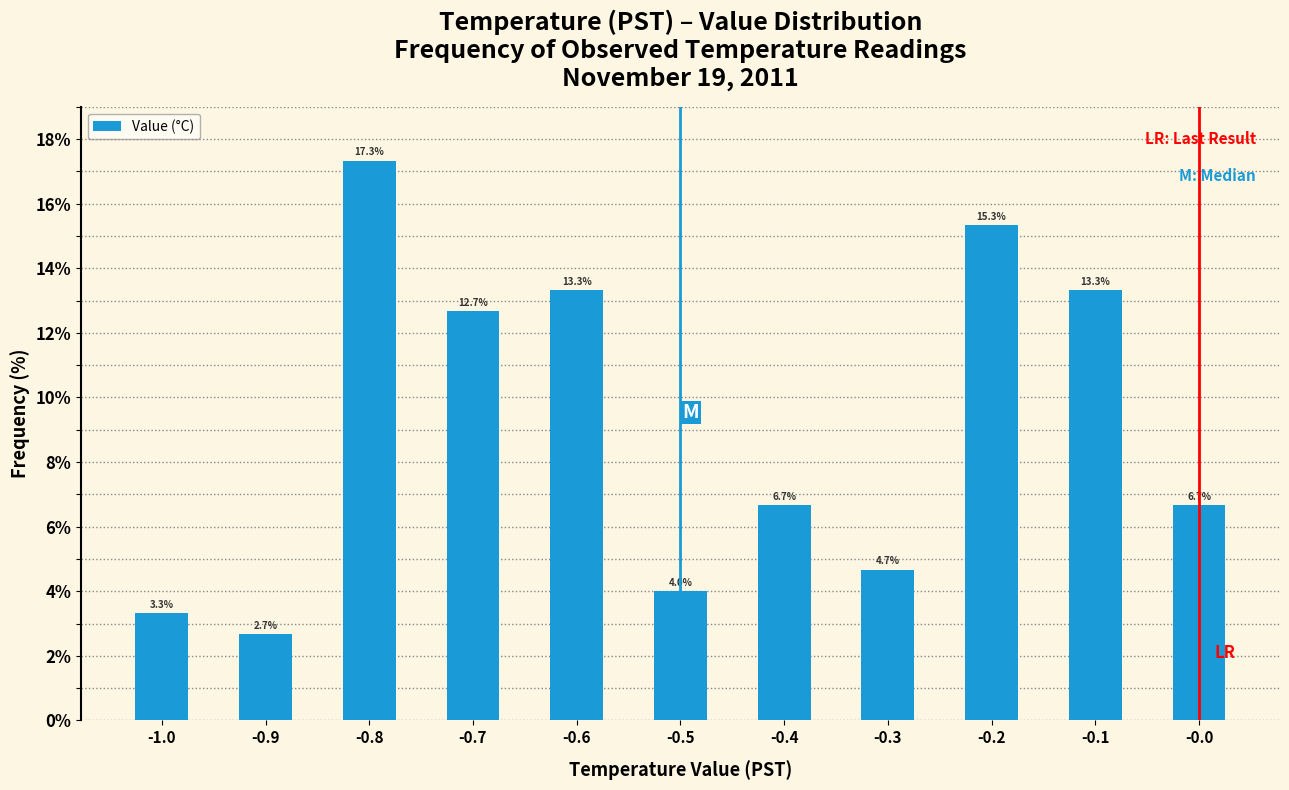

Reading left to right, list every bar in this chart as the range it spans on the x-axis followed by its height.

-1.05 to -0.95: 3.3
-0.95 to -0.85: 2.7
-0.85 to -0.75: 17.3
-0.75 to -0.65: 12.7
-0.65 to -0.55: 13.3
-0.55 to -0.45: 4.0
-0.45 to -0.35: 6.7
-0.35 to -0.25: 4.7
-0.25 to -0.15: 15.3
-0.15 to -0.05: 13.3
-0.05 to 0.05: 6.7